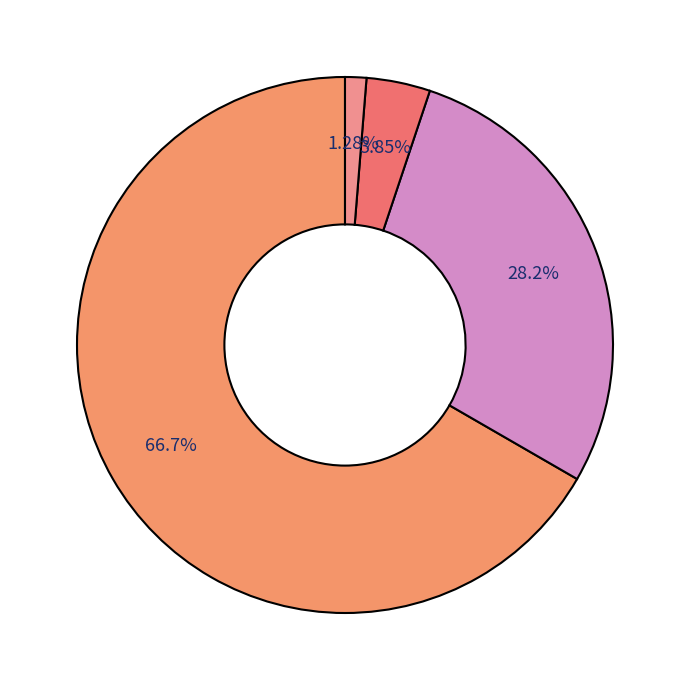

To the nearest percent, what is the difference between the largest and smallest slice percentages?

65%